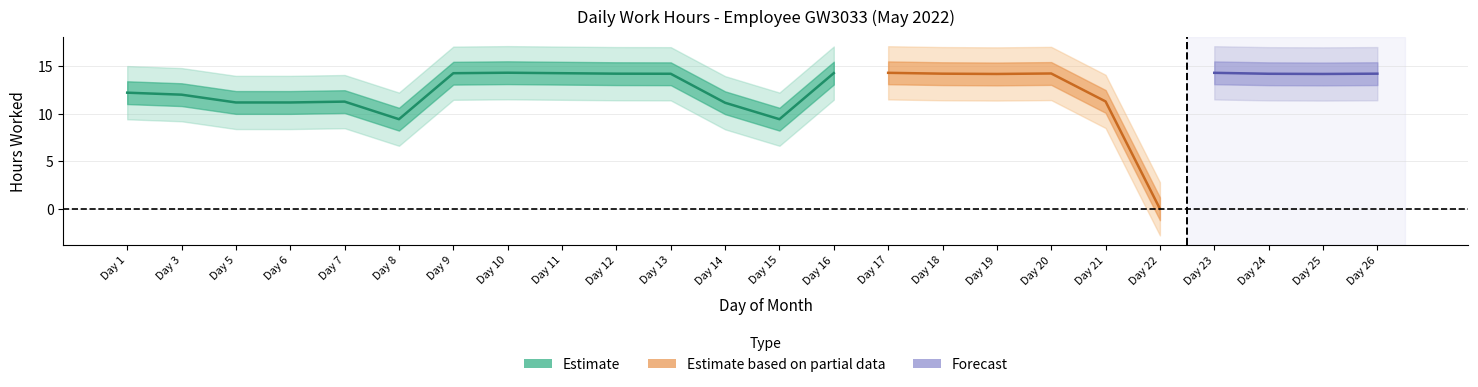

What is the value of the 2nd point from the left?

12.0